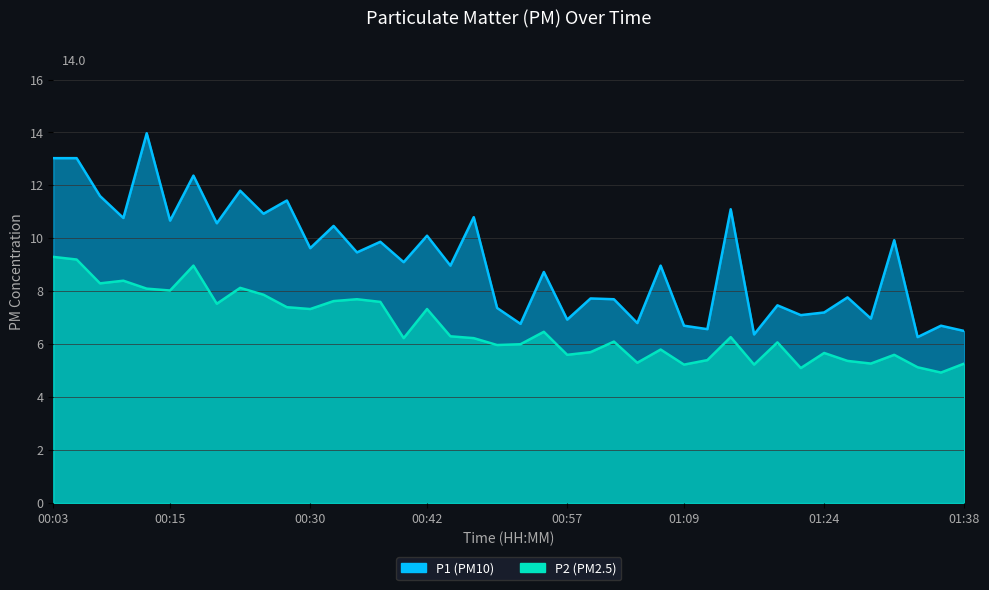

What is the sum of the P2 values at 01:24 and 00:03?

15.0